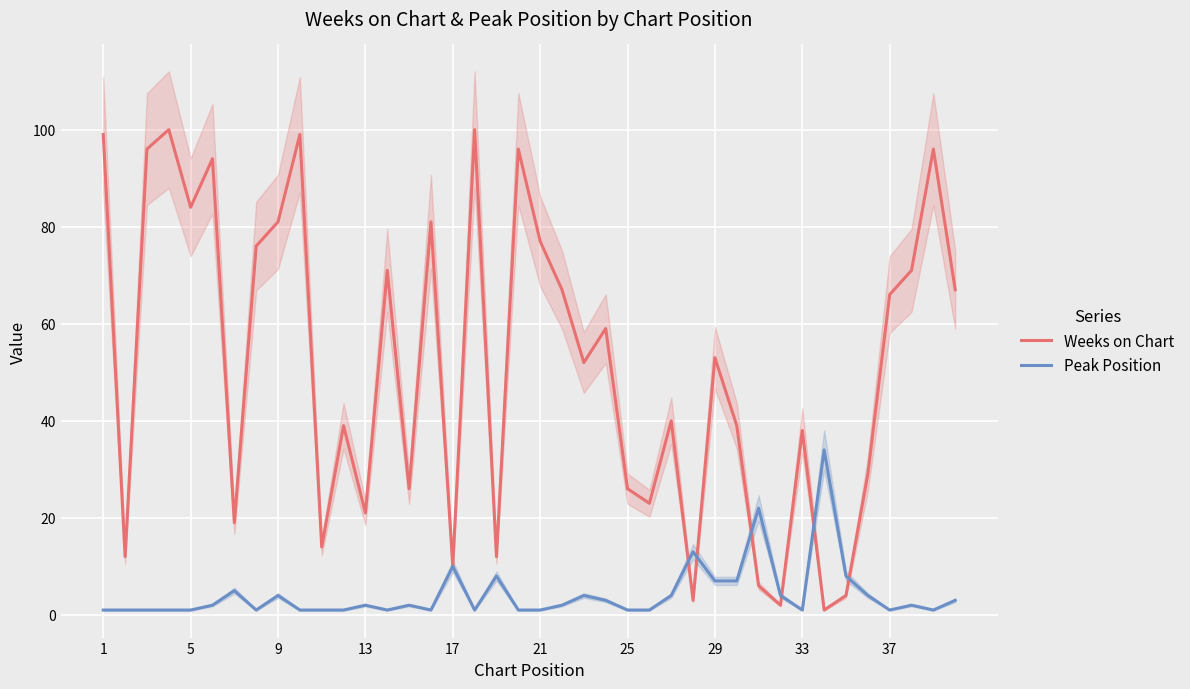

What is the average value of the Weeks on Chart series?

51